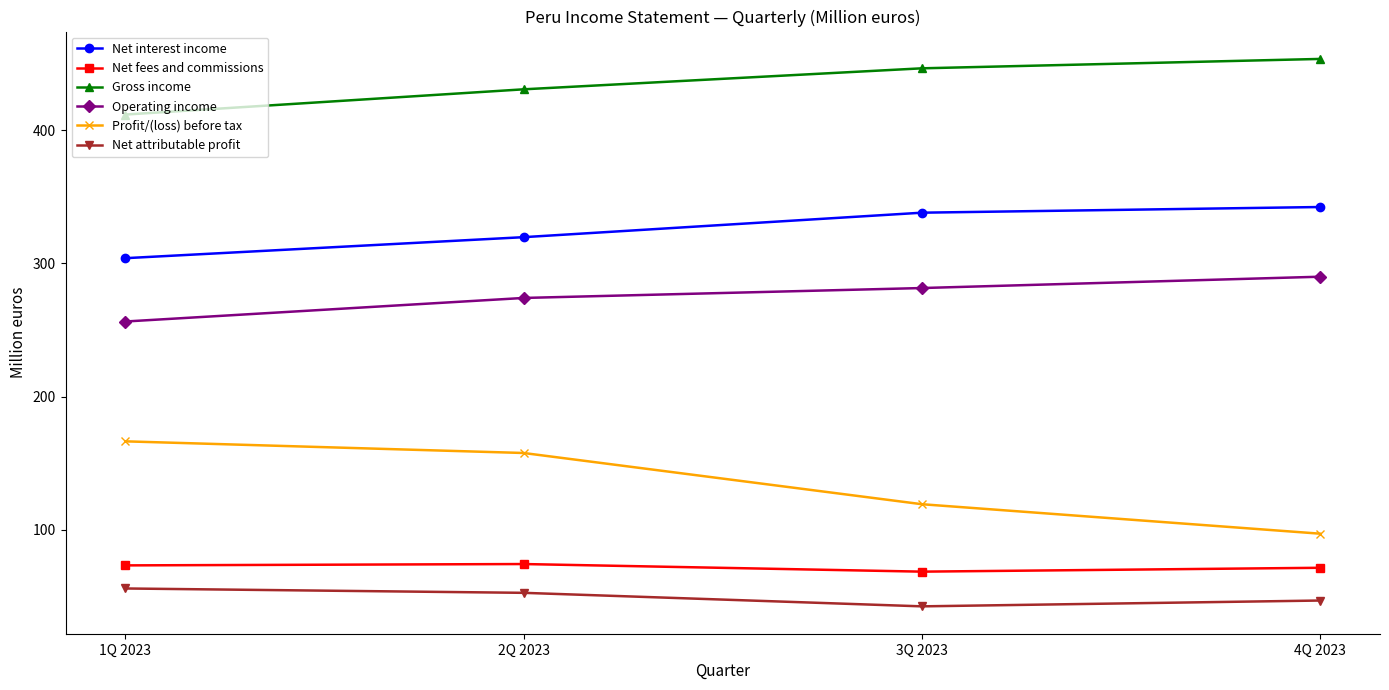

What is the difference between the maximum and minimum values in the Profit/(loss) before tax series?

69.3